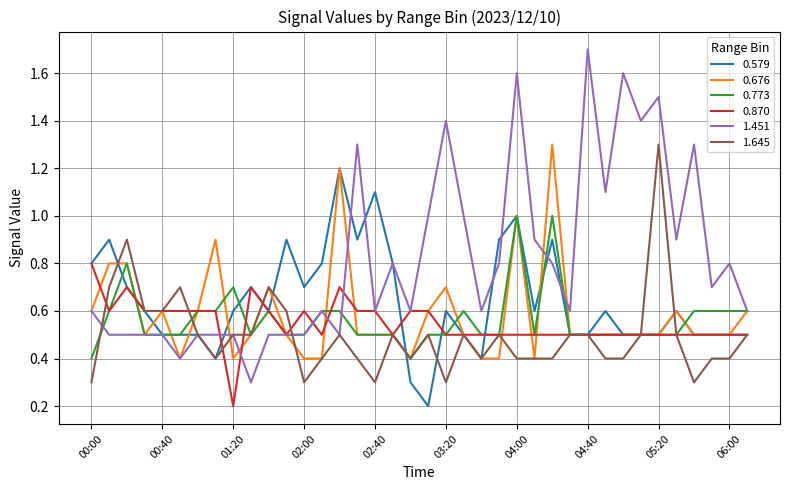

Which series has the largest total across all categories?

1.451